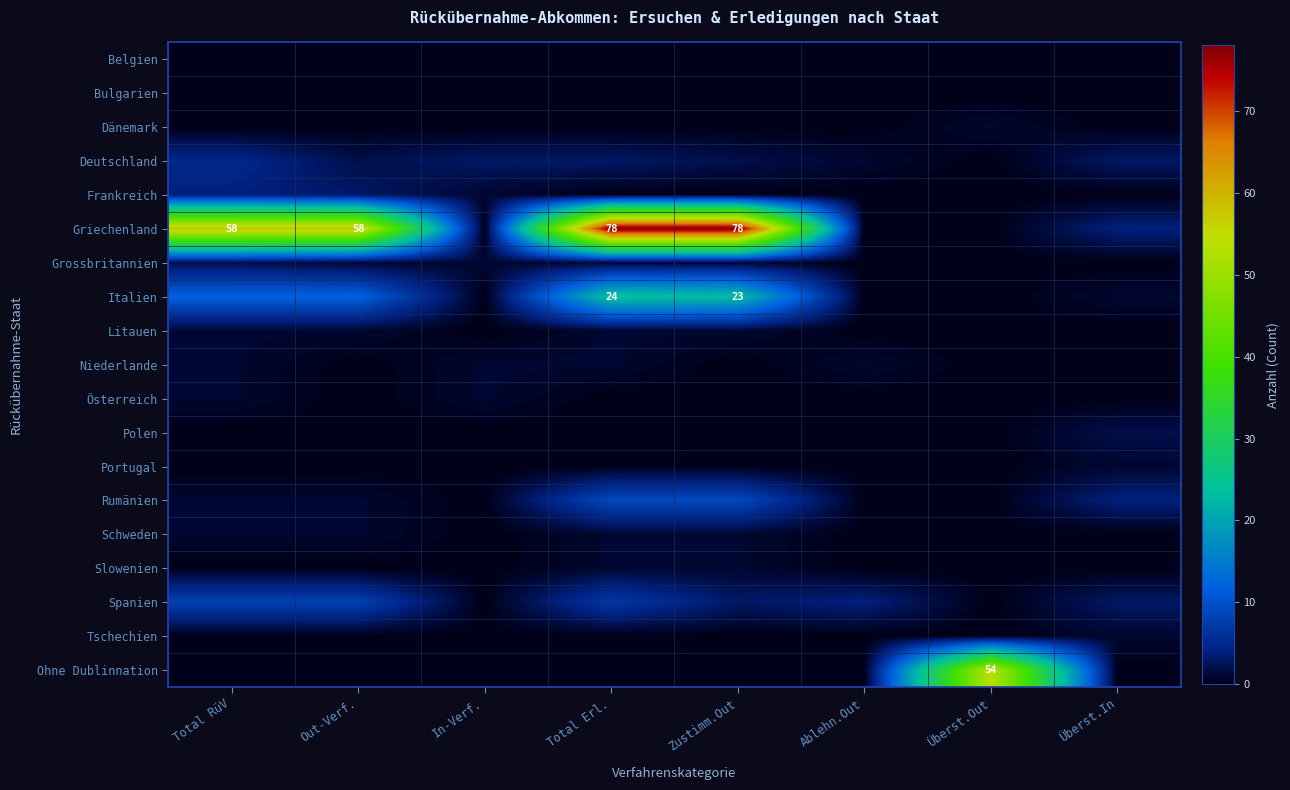

Is it true that Deutschland equals 1 at Total RüV?

False